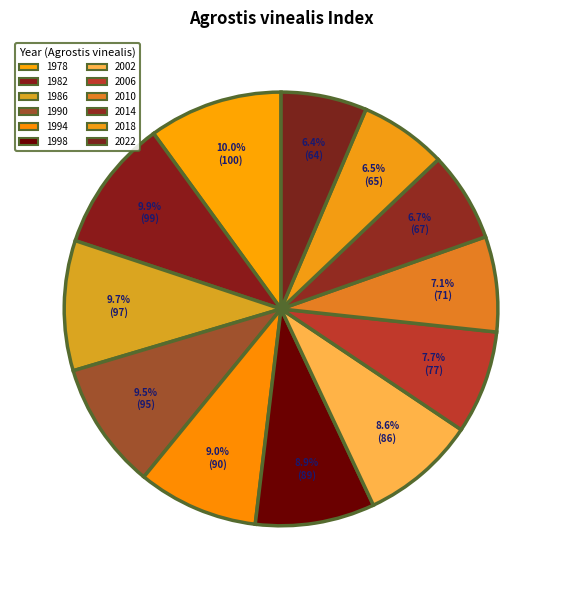

Count the number of slices in the pie.

12